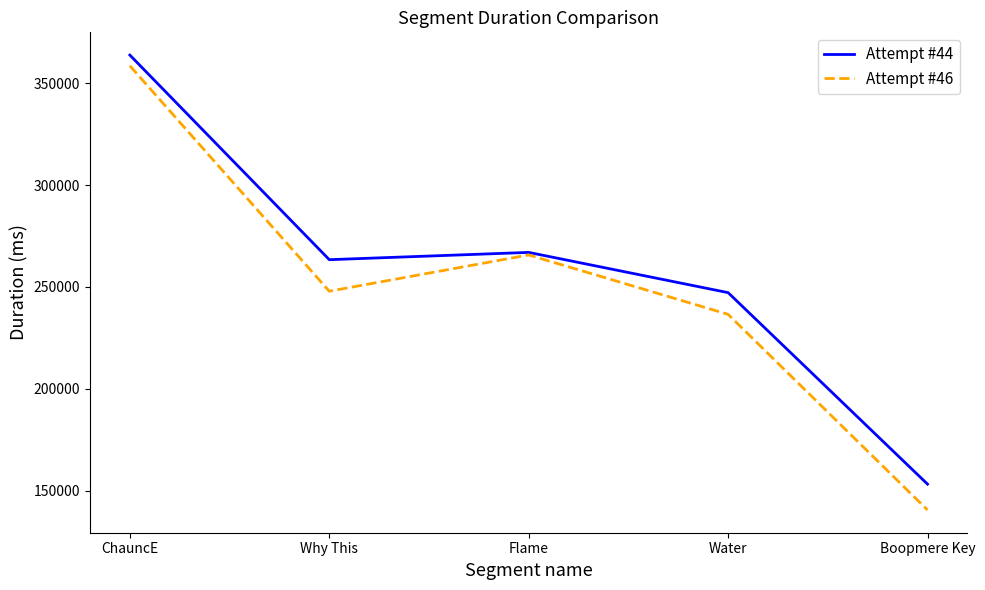

What is the difference between the highest and lowest values at ChauncE?

5252